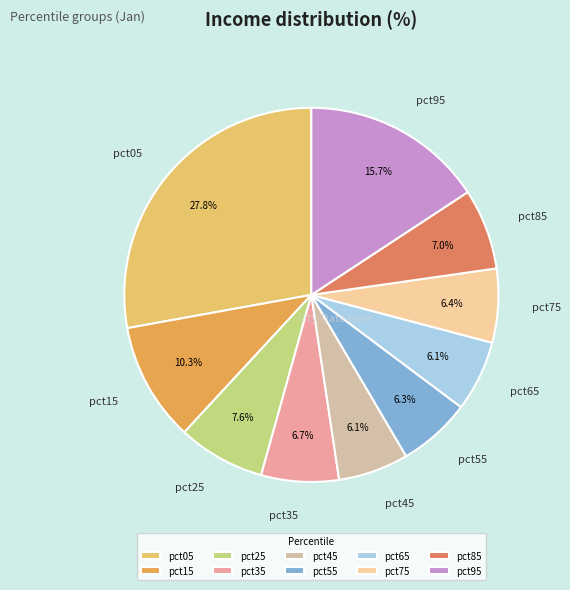

True or false: pct05 accounts for 21% of the total.

False